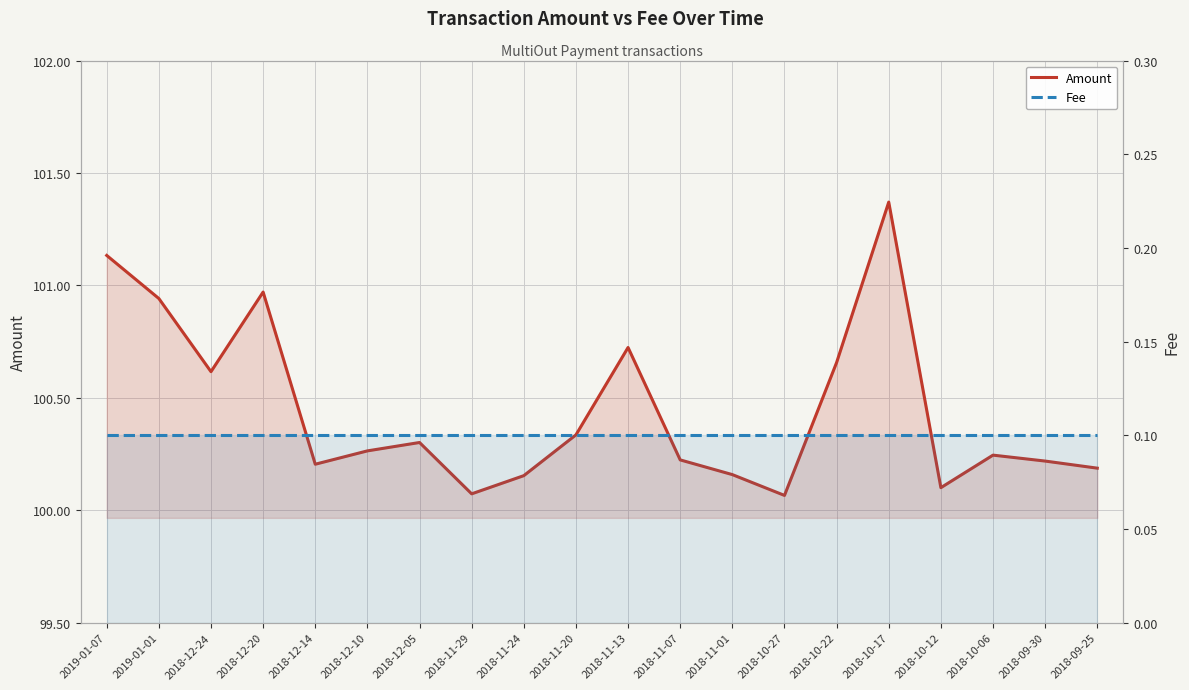

What is the sum of the Fee values at 2018-10-12 and 2018-09-30?

0.2